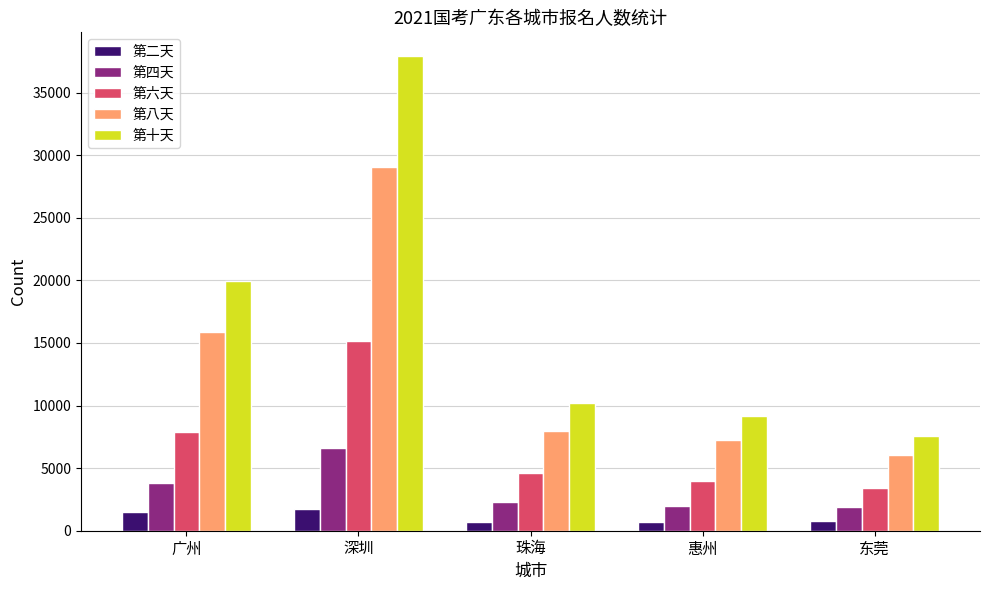

Are the bars grouped side by side (vs. stacked)?

Yes